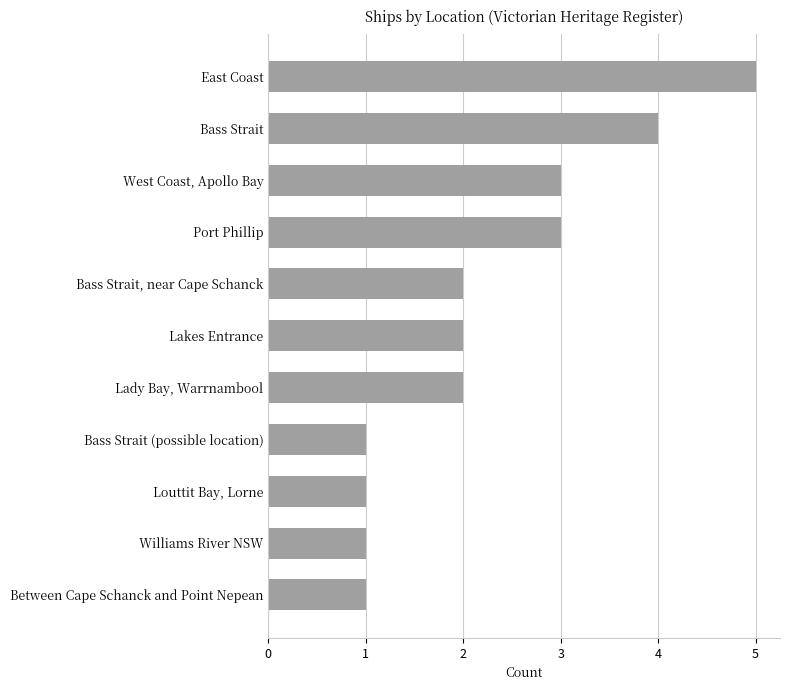

What is the sum of the values at Between Cape Schanck and Point Nepean and Port Phillip?

4